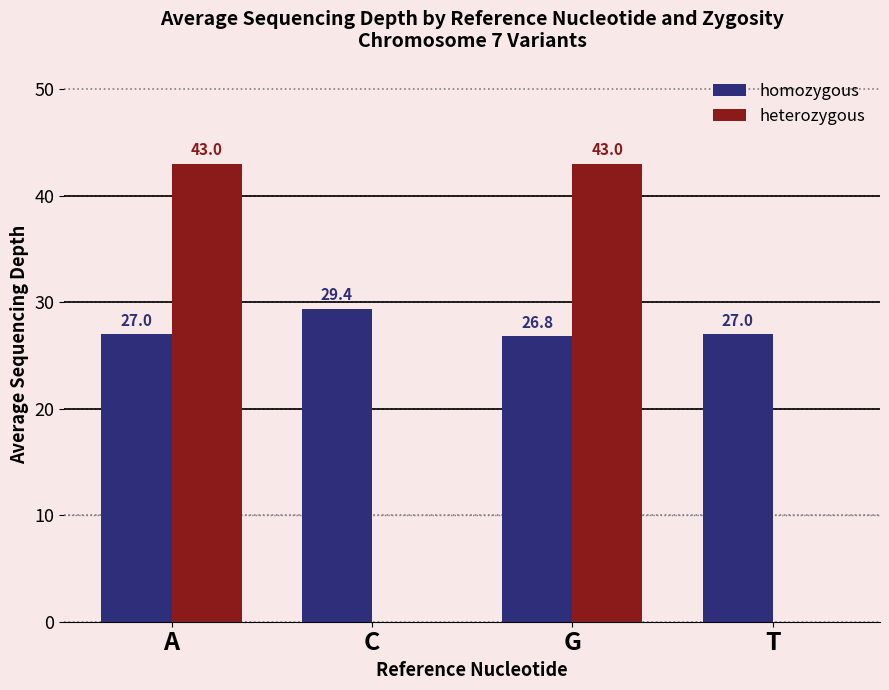

True or false: heterozygous has a value of 43.0 at G.

True